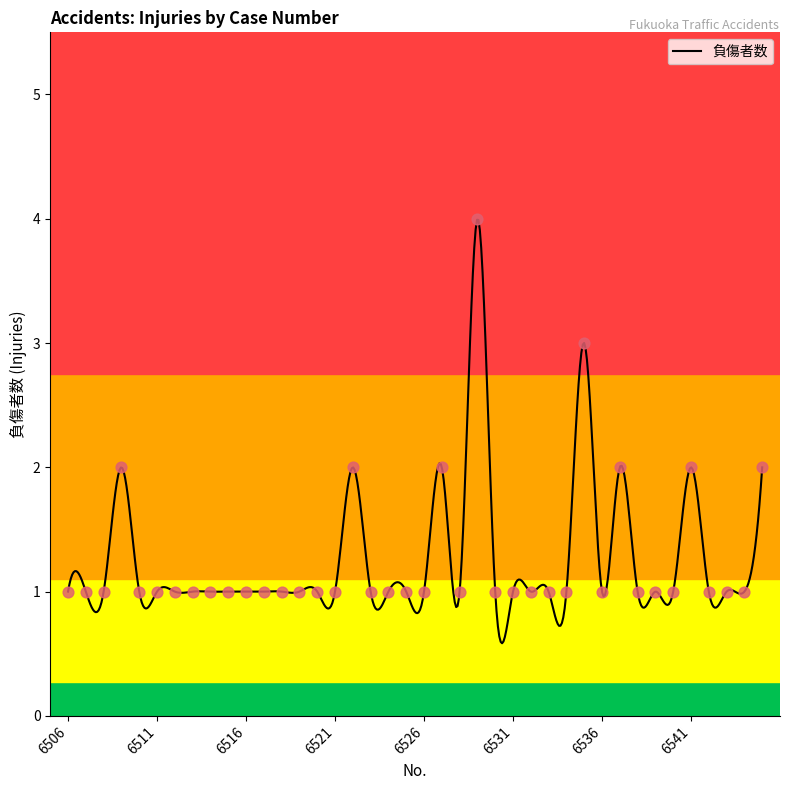

What is the ratio of the value at 6507 to the value at 6538?

1.0